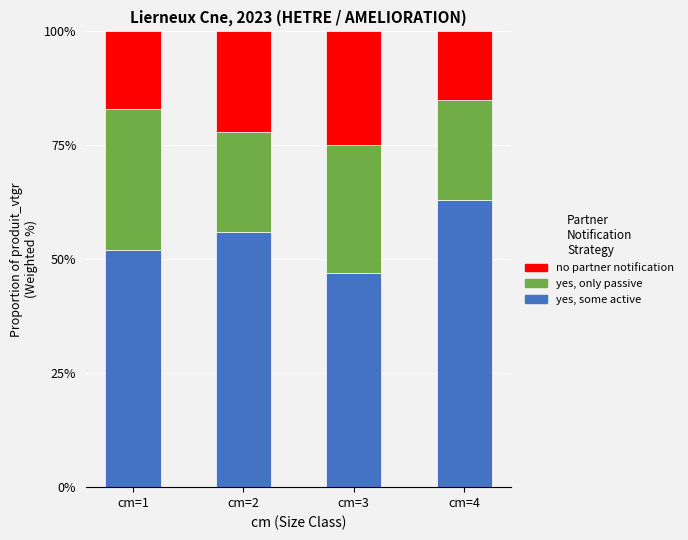

List the labels in order of yes, some active value, largest first.

cm=4, cm=2, cm=1, cm=3